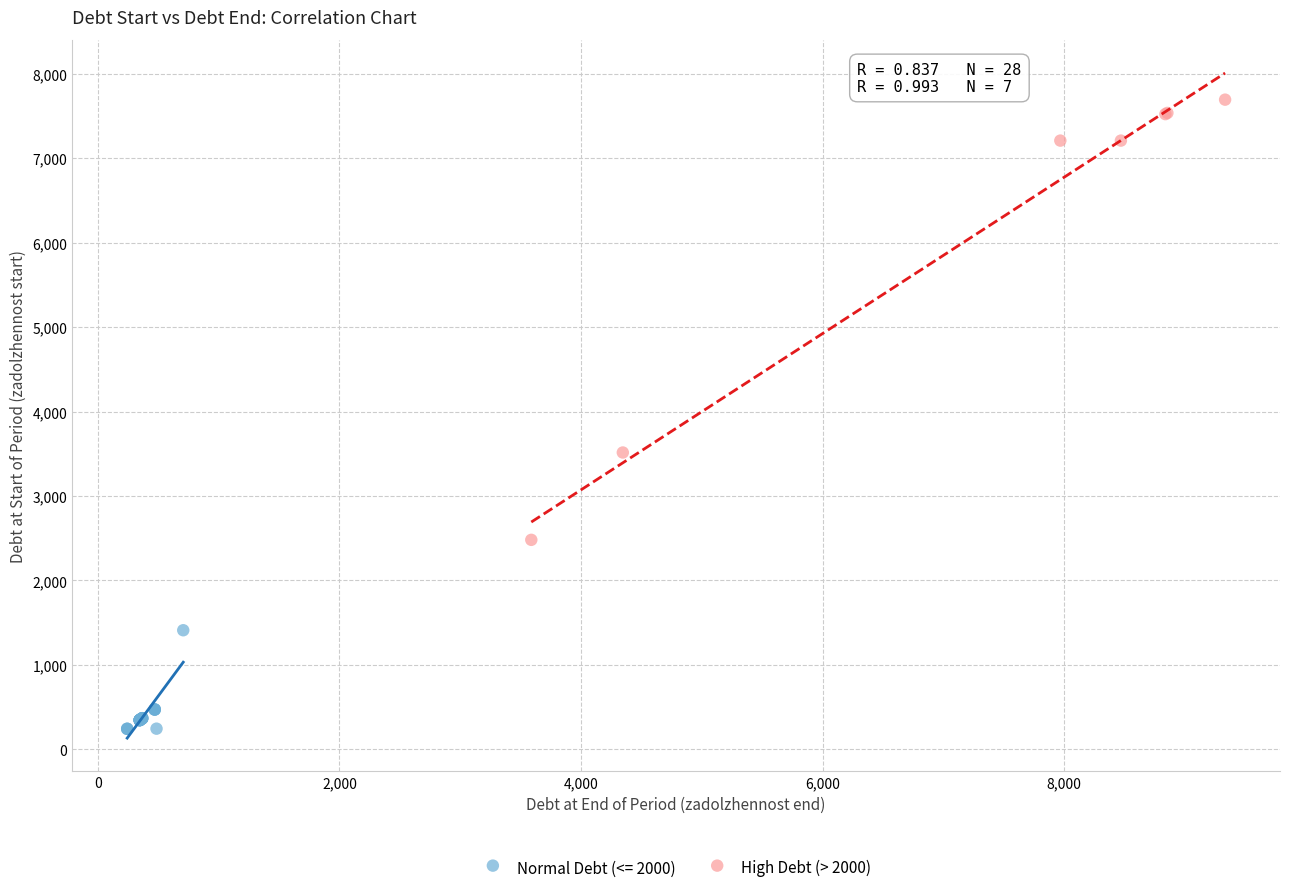

Which series has the largest Y range (max minus min)?

High Debt (> 2000)